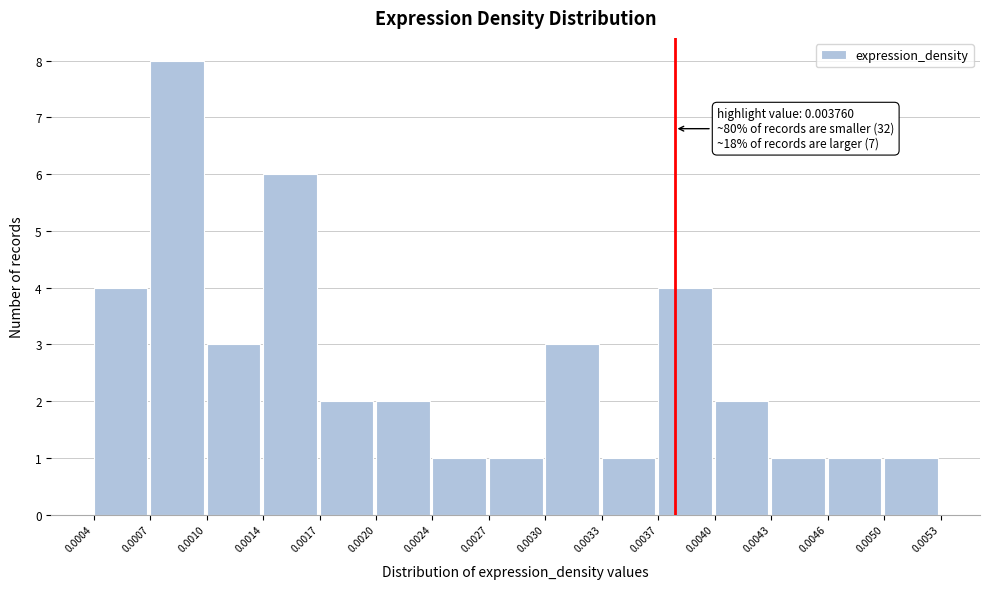

Over which range of the x-axis is the bar tallest?

0.0007 to 0.0010